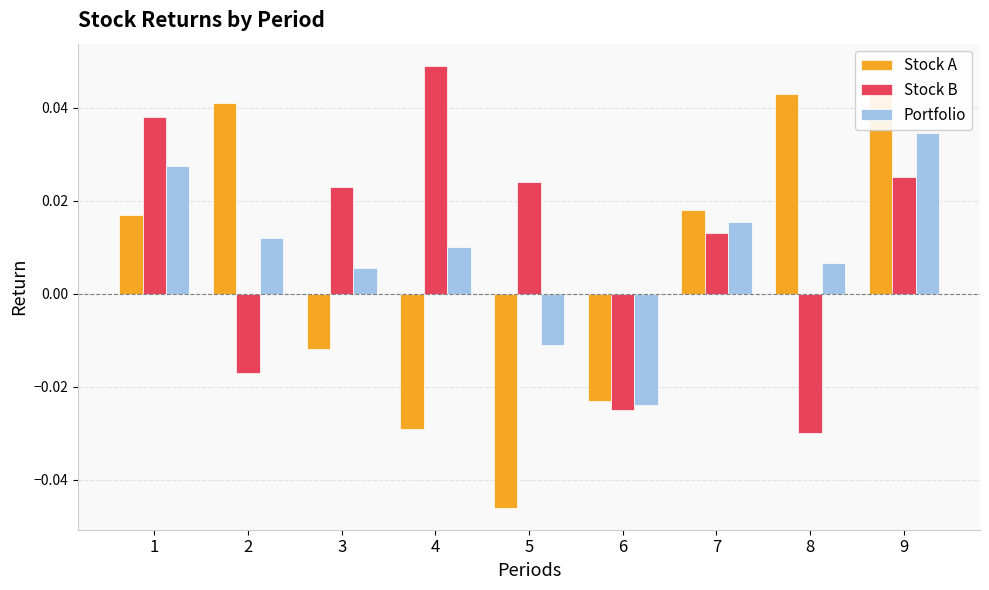

Between 6 and 3, which is larger?

3